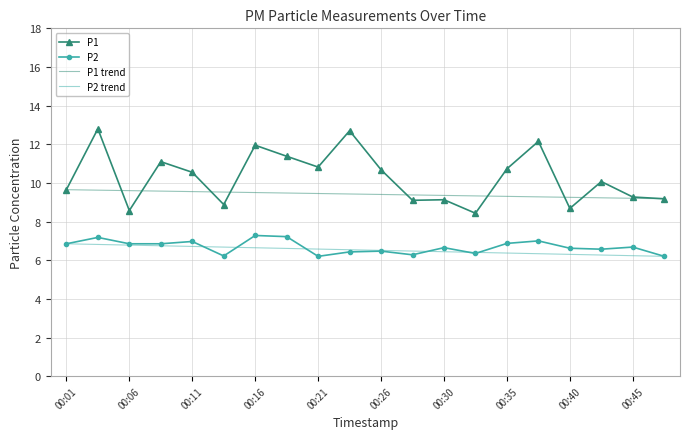

Reading right to left, list all the values displayed in this chart.

P1: 9.2	9.3	10.1	8.7	12.2	10.7	8.4	9.1	9.1	10.7	12.7	10.8	11.4	11.9	8.9	10.6	11.1	8.6	12.8	9.7
P2: 6.2	6.7	6.6	6.6	7.0	6.9	6.3	6.7	6.3	6.5	6.4	6.2	7.2	7.3	6.2	7.0	6.8	6.8	7.2	6.8